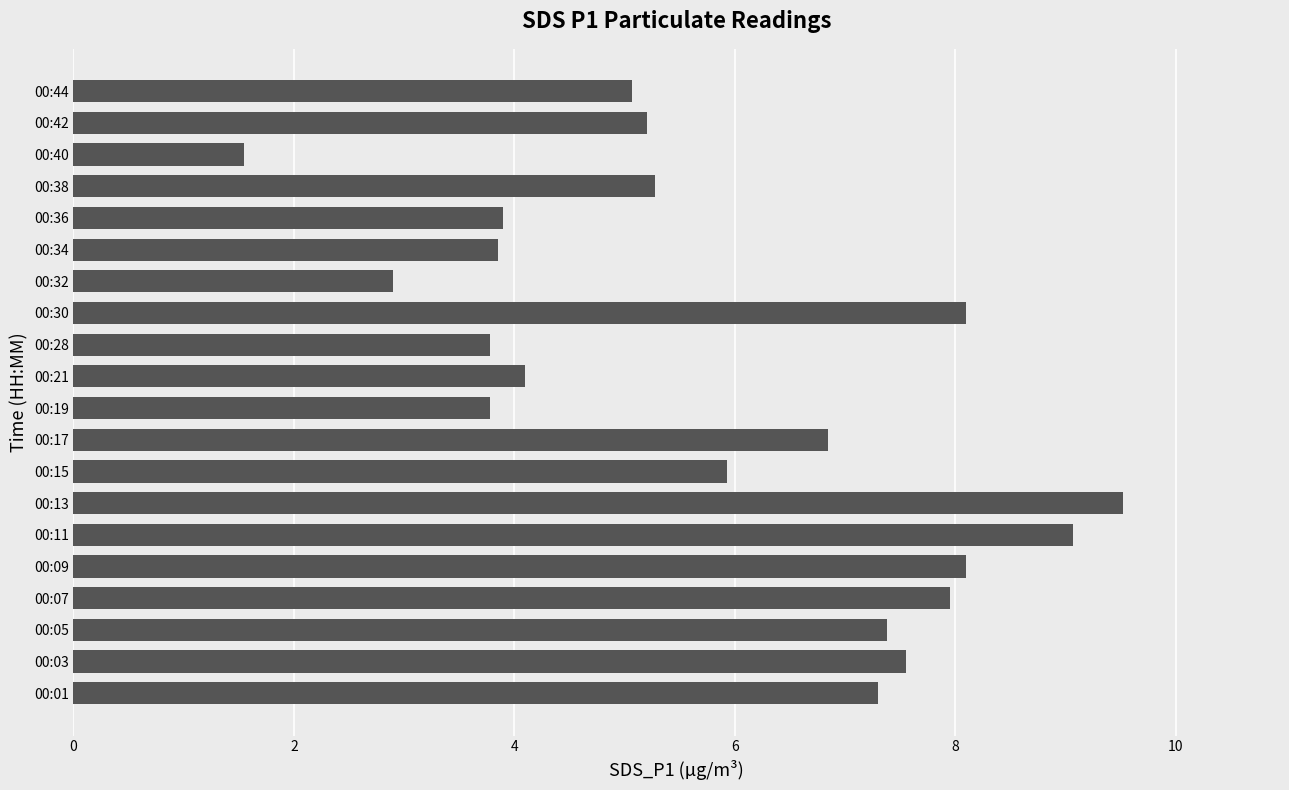

Approximately how many times larger is the value at 00:15 compared to 00:28?

1.6